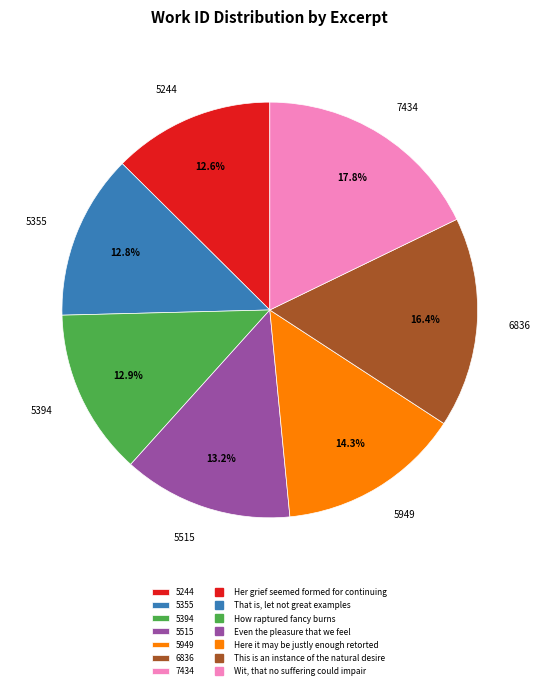

Which category has the biggest portion of the pie?

7434